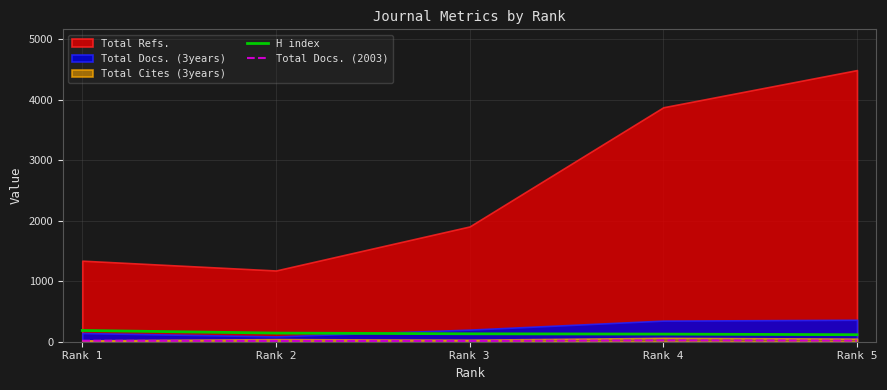

Read the Total Docs. (2003) value at Rank 3.

12